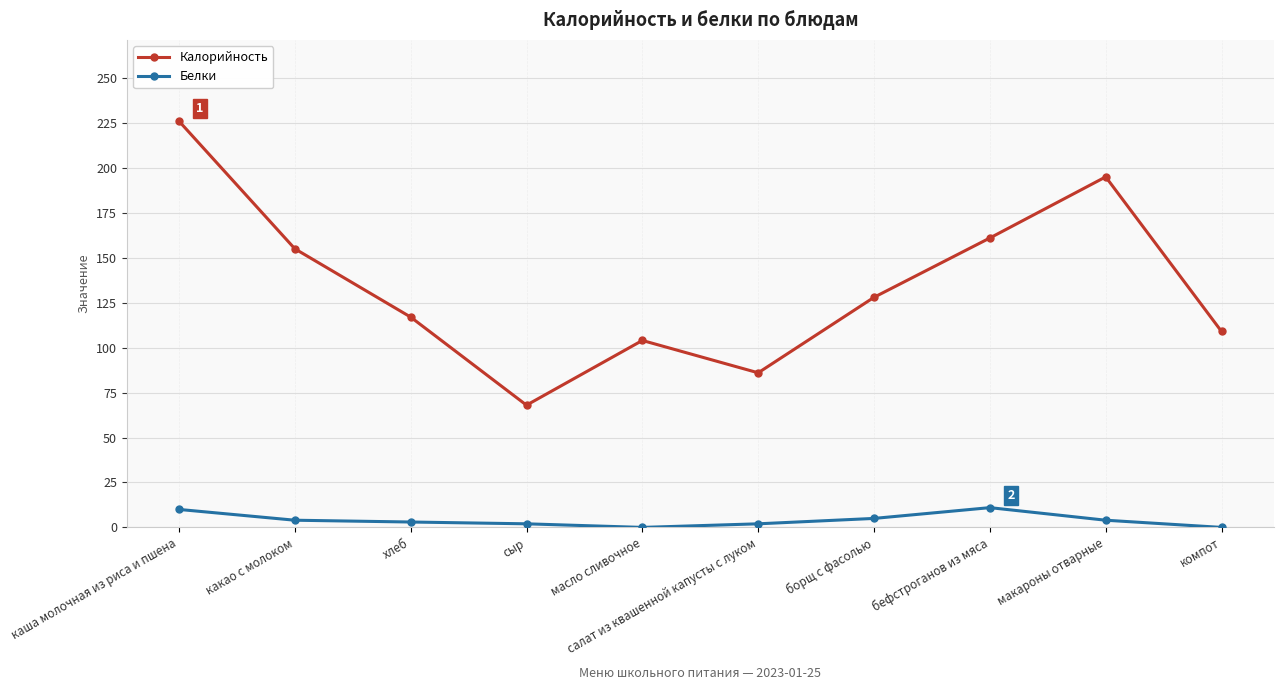

What position from the right is какао с молоком?

9